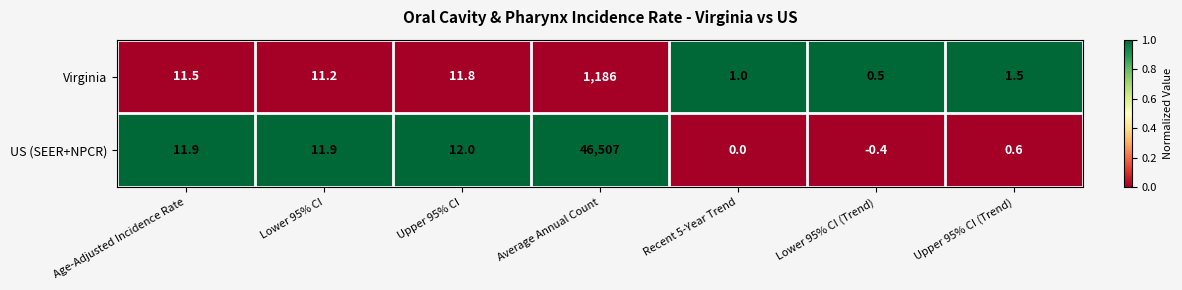

What is the difference between the second highest and minimum values in the Virginia series?

11.3